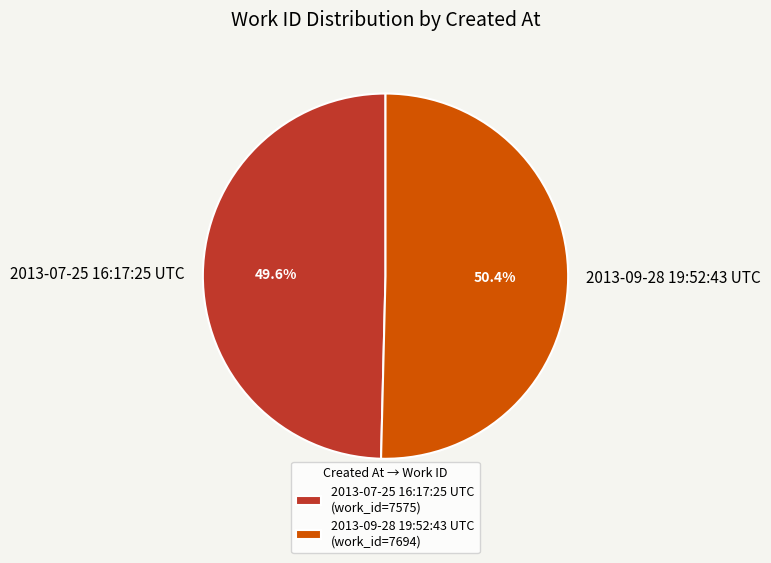

What percentage is the 2013-07-25 16:17:25 UTC slice, to the nearest percent?

50%